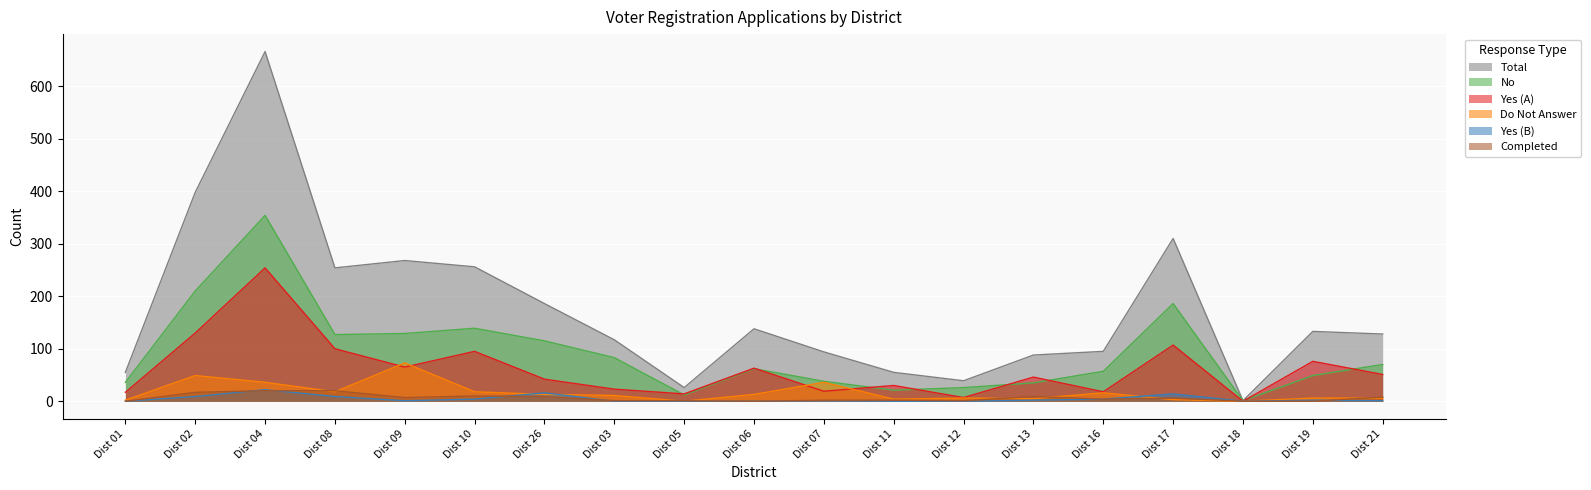

Which category has the highest value in the Do Not Answer series?

Dist 09